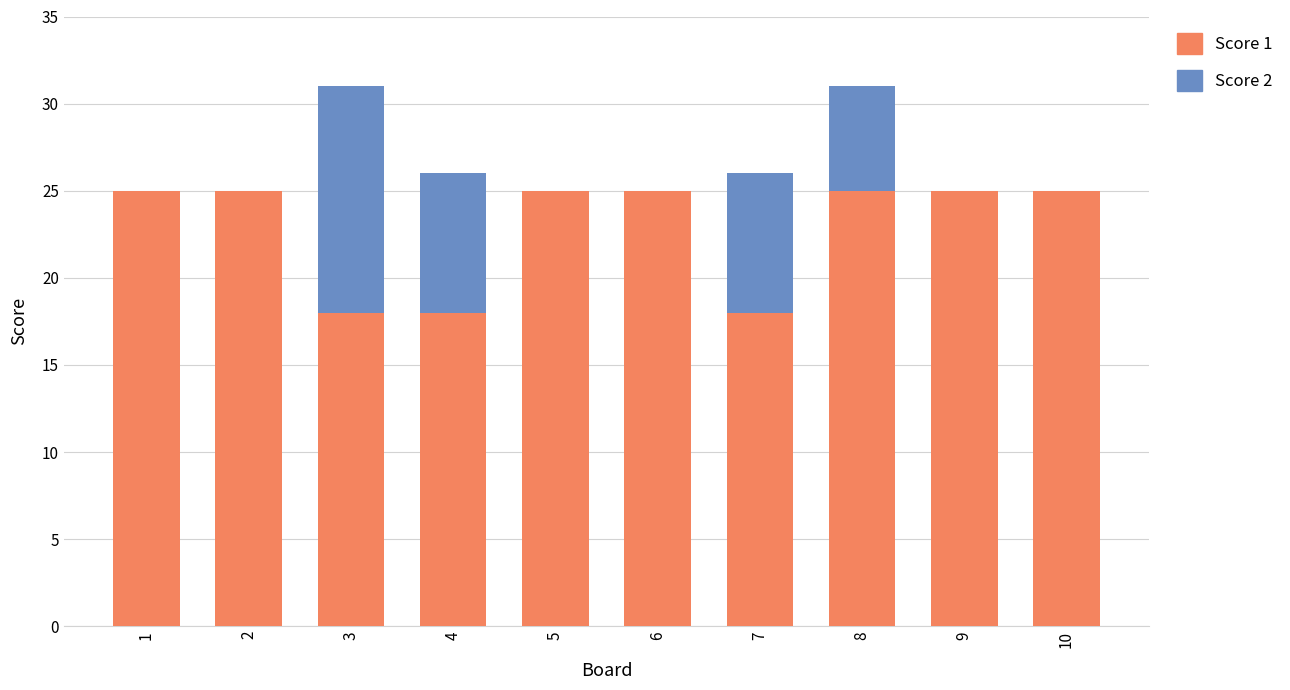

The Score 1 series shows 14 at 2. True or false?

False